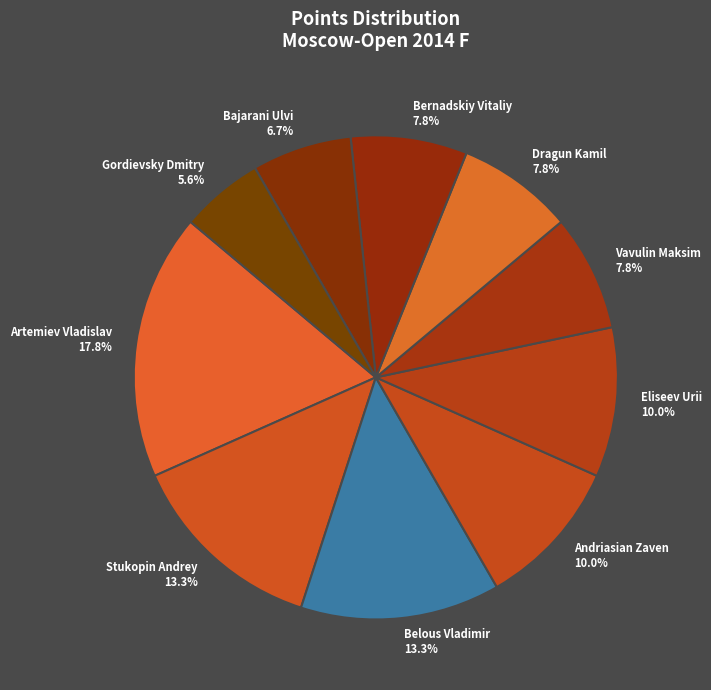

To the nearest percent, what percentage of the pie is Belous Vladimir?

13%